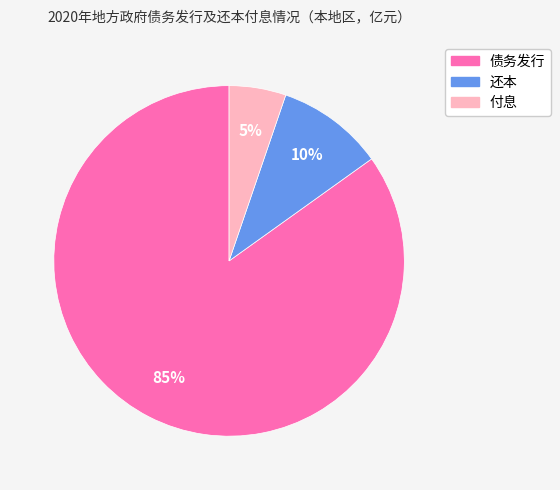

To the nearest percent, what is the difference between the largest and smallest slice percentages?

80%